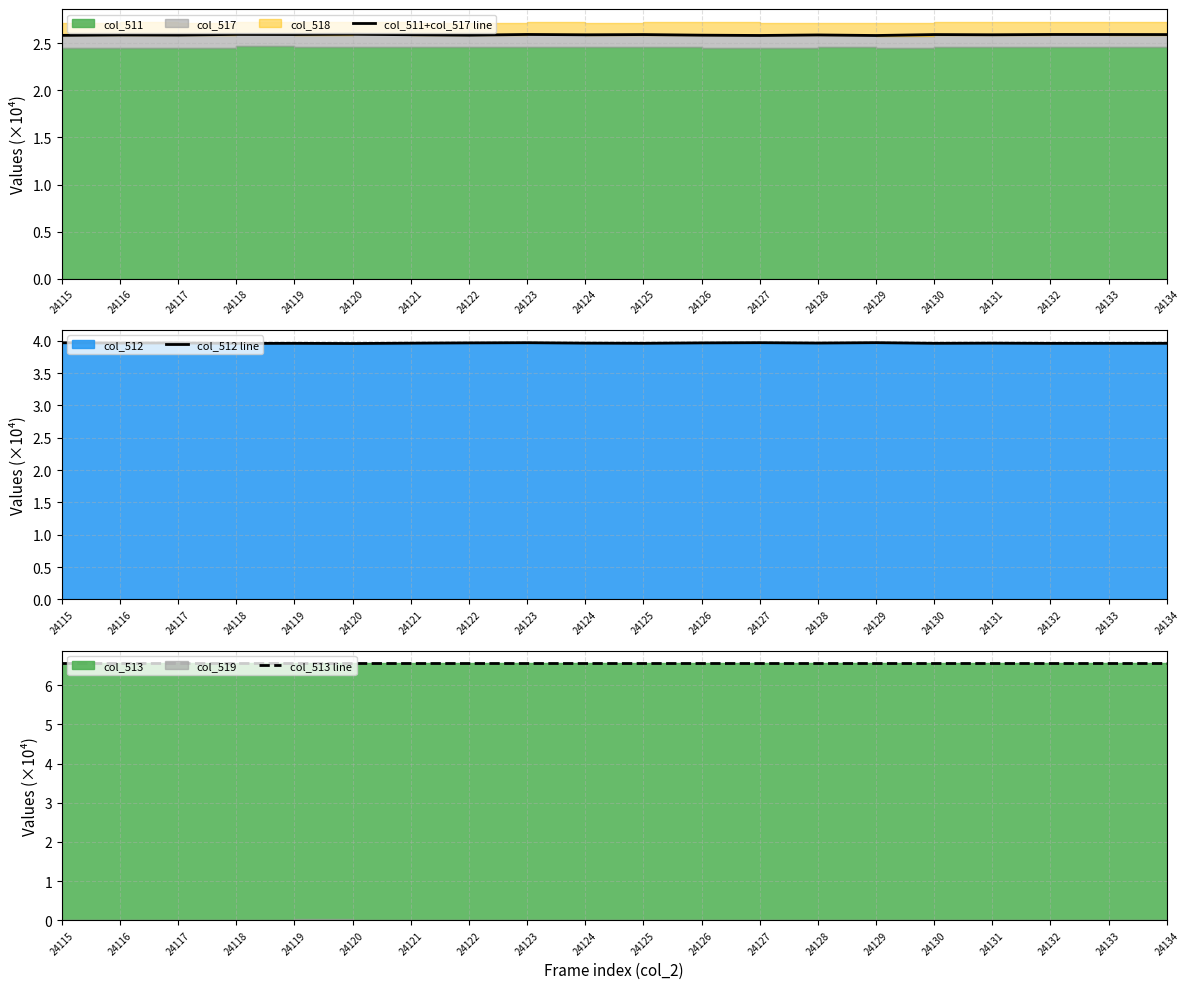

True or false: col_511+col_517 line and col_513 line cross at least once.

False